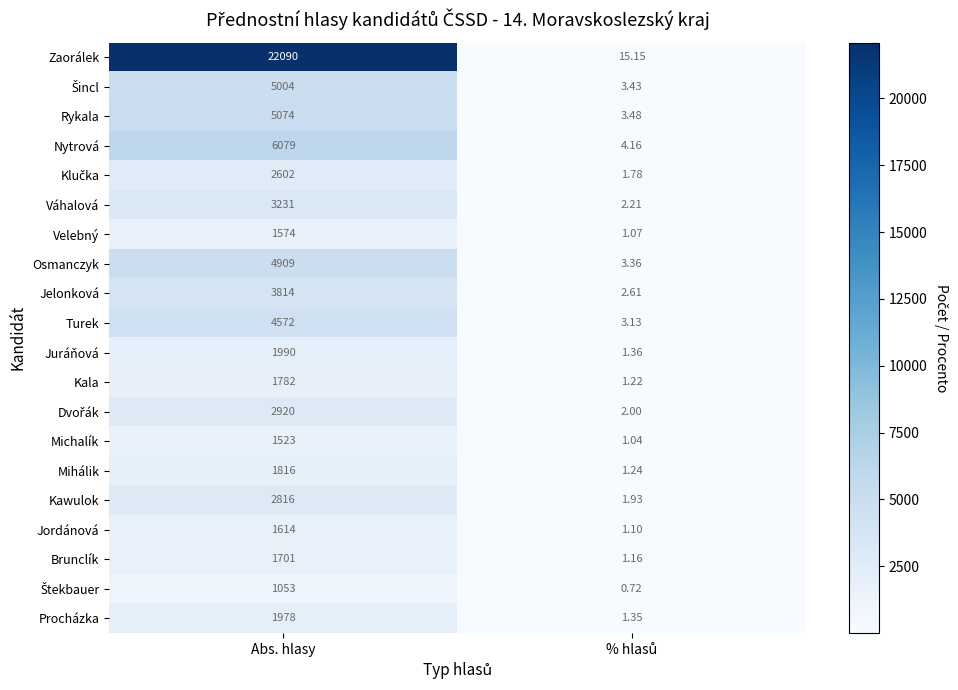

At which category does the chart reach its peak across all series?

Abs. hlasy